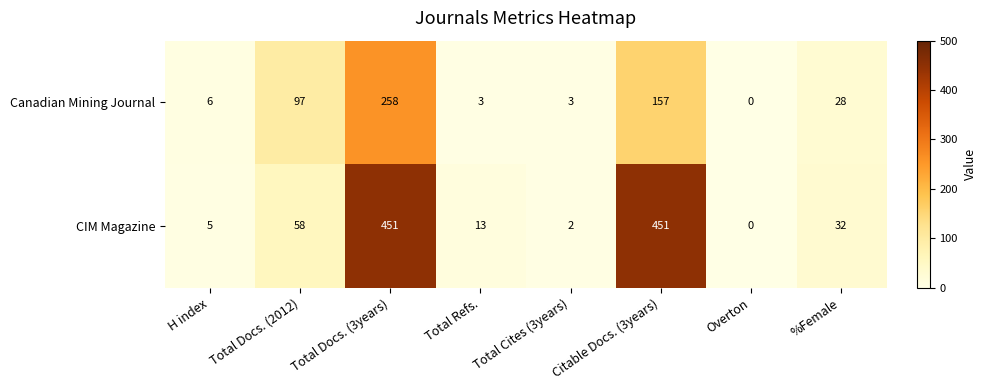

The Canadian Mining Journal series shows 97 at Total Docs. (2012). True or false?

True